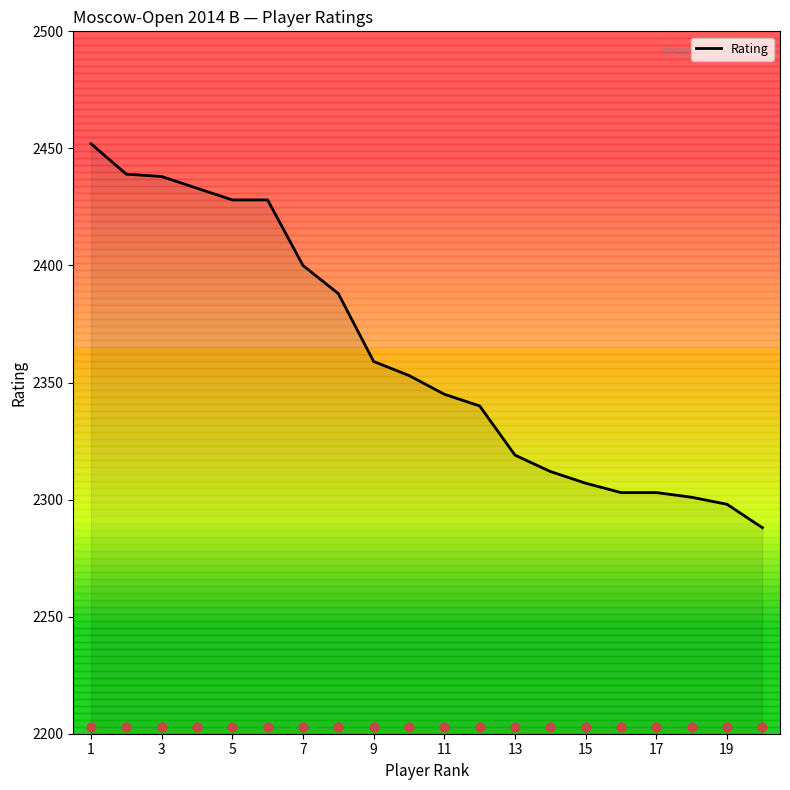

What is the ratio of the value at 1 to the value at 15?

1.1